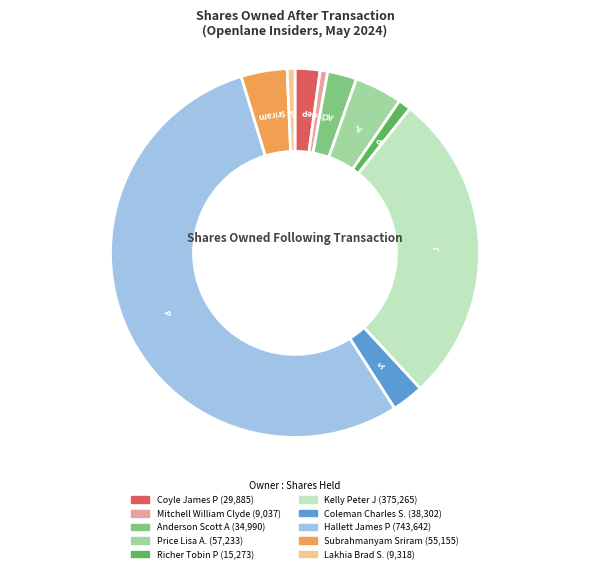

Is there a majority slice in this chart?

Yes